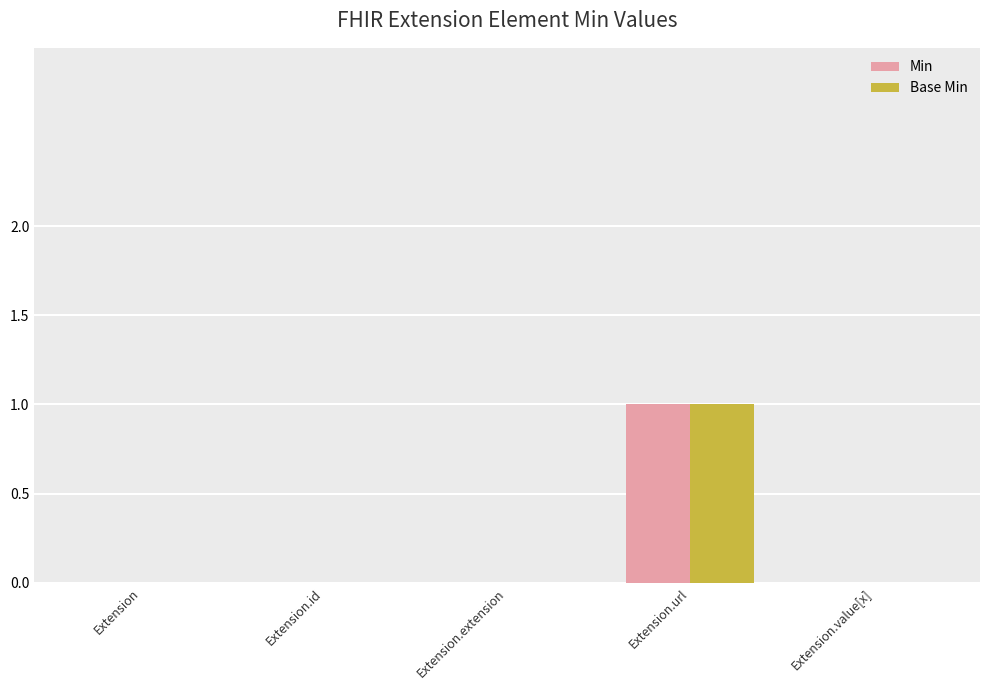

True or false: Base Min has a value of 0 at Extension.id.

True